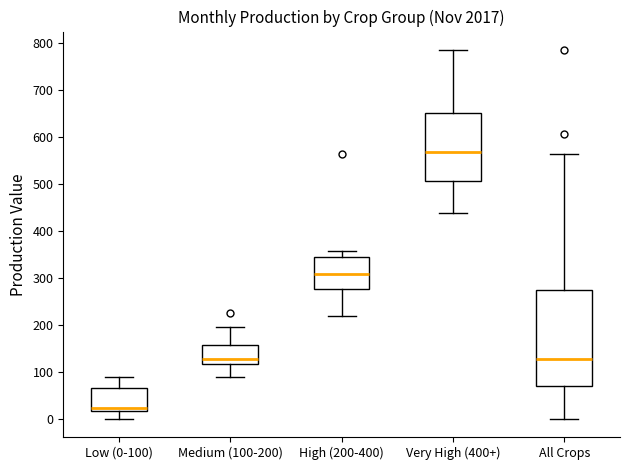

Reading left to right, transcribe this box plot: for each box, give where its median line is, the range the box spans, and where its two whiskers end, as read against the y-axis. The values are not printed on the chart, so give them approximately, as read against the axis.

Low (0-100): median 20 (just above the box's lower edge), box 20 to 70, whiskers 0 to 90
Medium (100-200): median 130, box 120 to 160, whiskers 90 to 190
High (200-400): median 310, box 280 to 340, whiskers 220 to 360
Very High (400+): median 570, box 510 to 650, whiskers 440 to 790
All Crops: median 130, box 70 to 270, whiskers 0 to 560